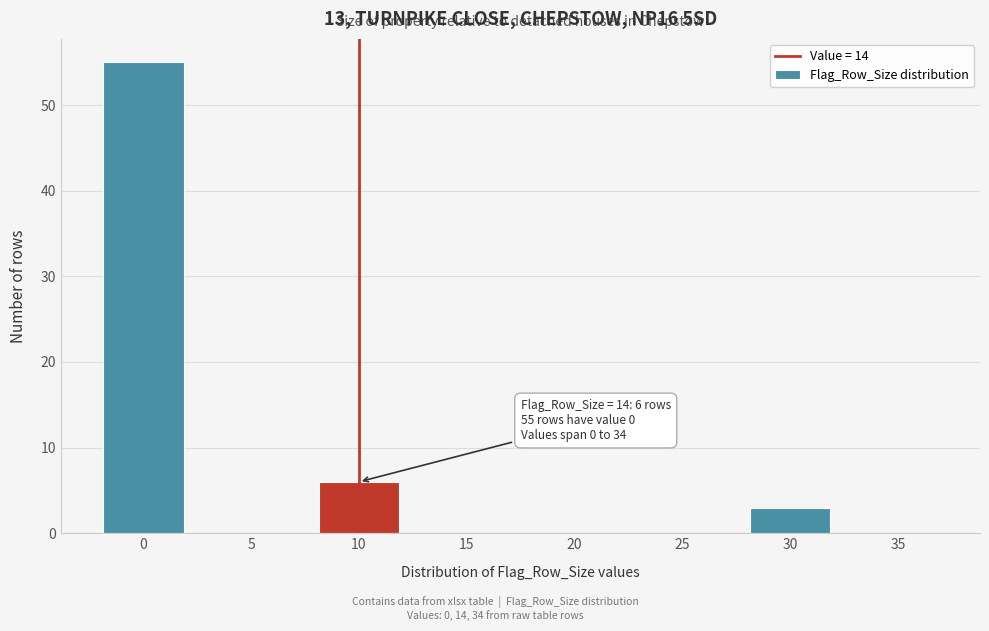

What is the change in value from 25 to 30?

+3